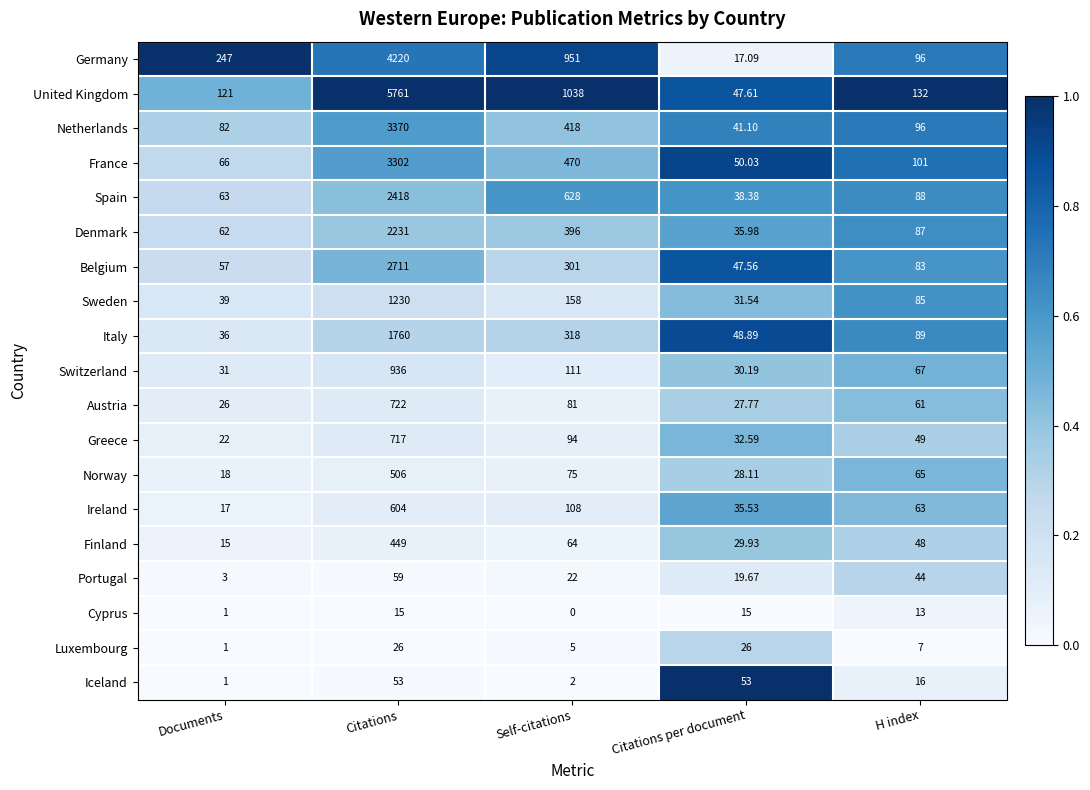

At which category is the sum across all series the highest?

Citations